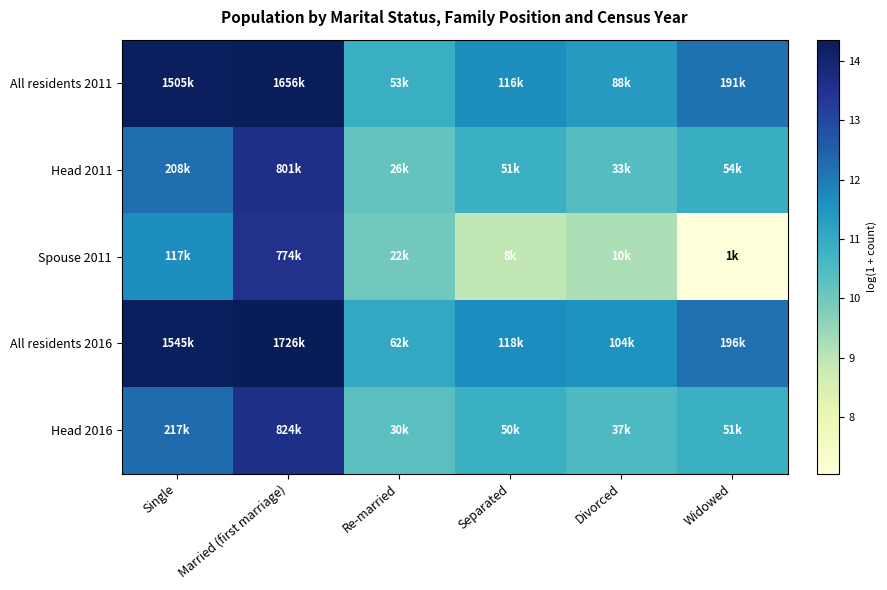

Reading right to left, extract all data points from this chart.

All residents 2011: Widowed=12.2	Divorced=11.4	Separated=11.7	Re-married=10.9	Married (first marriage)=14.3	Single=14.2
Head 2011: Widowed=10.9	Divorced=10.4	Separated=10.8	Re-married=10.2	Married (first marriage)=13.6	Single=12.2
Spouse 2011: Widowed=7.0	Divorced=9.2	Separated=9.0	Re-married=10.0	Married (first marriage)=13.6	Single=11.7
All residents 2016: Widowed=12.2	Divorced=11.6	Separated=11.7	Re-married=11.0	Married (first marriage)=14.4	Single=14.3
Head 2016: Widowed=10.8	Divorced=10.5	Separated=10.8	Re-married=10.3	Married (first marriage)=13.6	Single=12.3